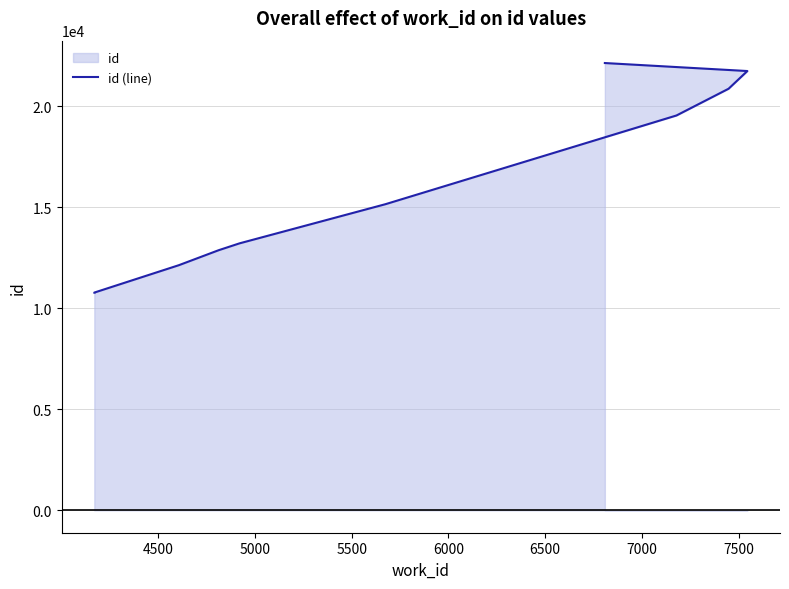

What is the difference between the maximum and minimum values?

11357